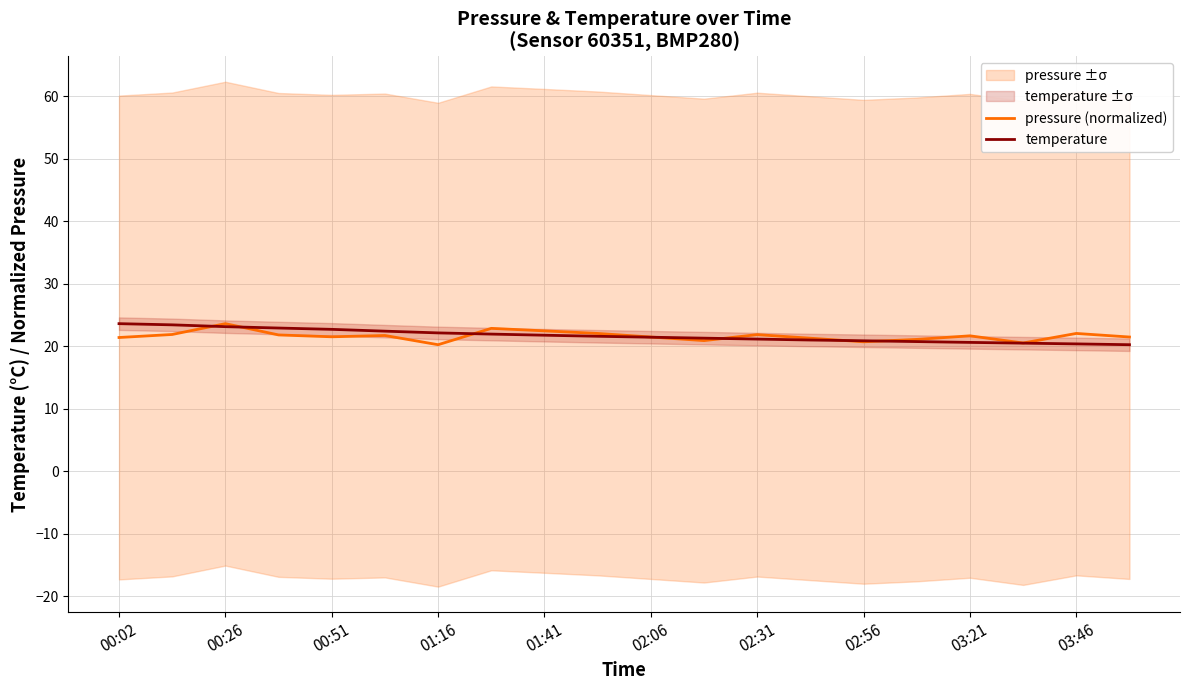

The pressure (normalized) series shows 11.5 at 17. True or false?

False